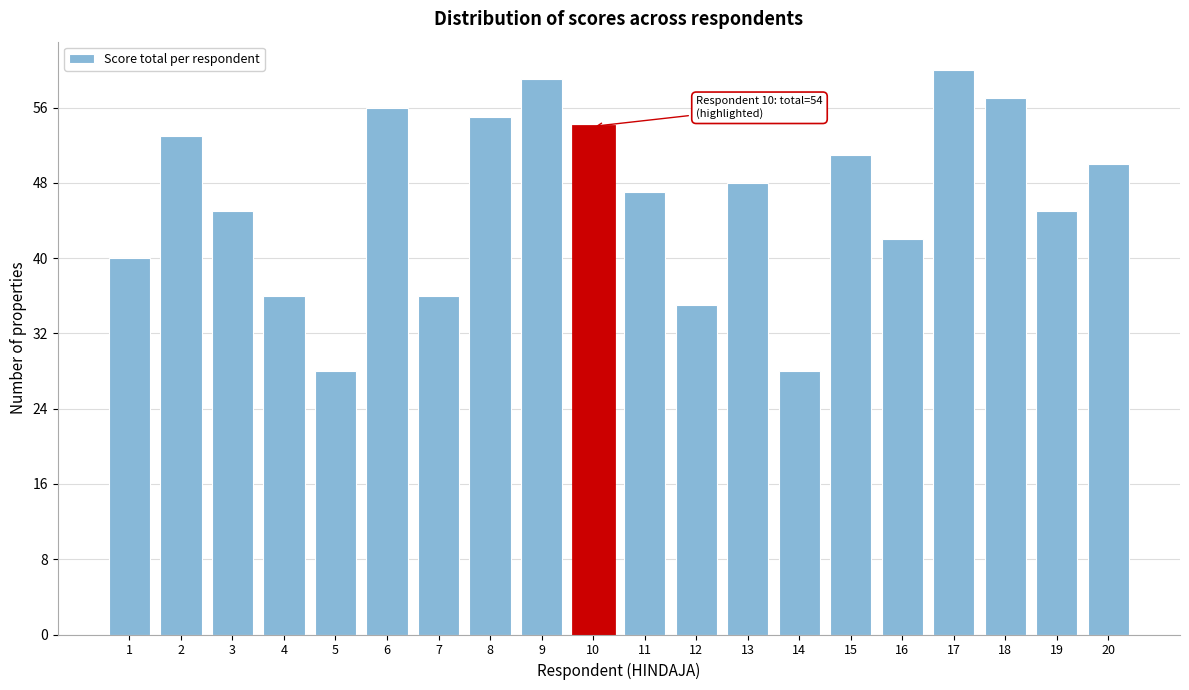

Reading left to right, list all the values displayed in this chart.

1=40	2=53	3=45	4=36	5=28	6=56	7=36	8=55	9=59	10=54	11=47	12=35	13=48	14=28	15=51	16=42	17=60	18=57	19=45	20=50